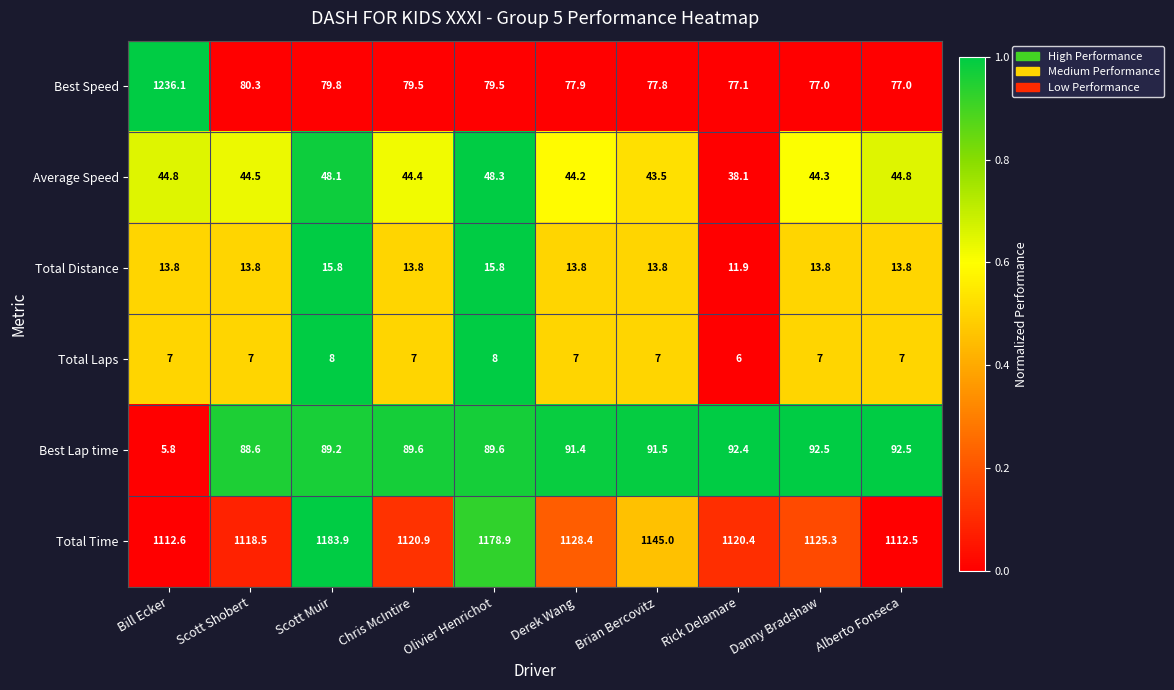

The value of Best Lap time at Alberto Fonseca is 92.5. True or false?

True